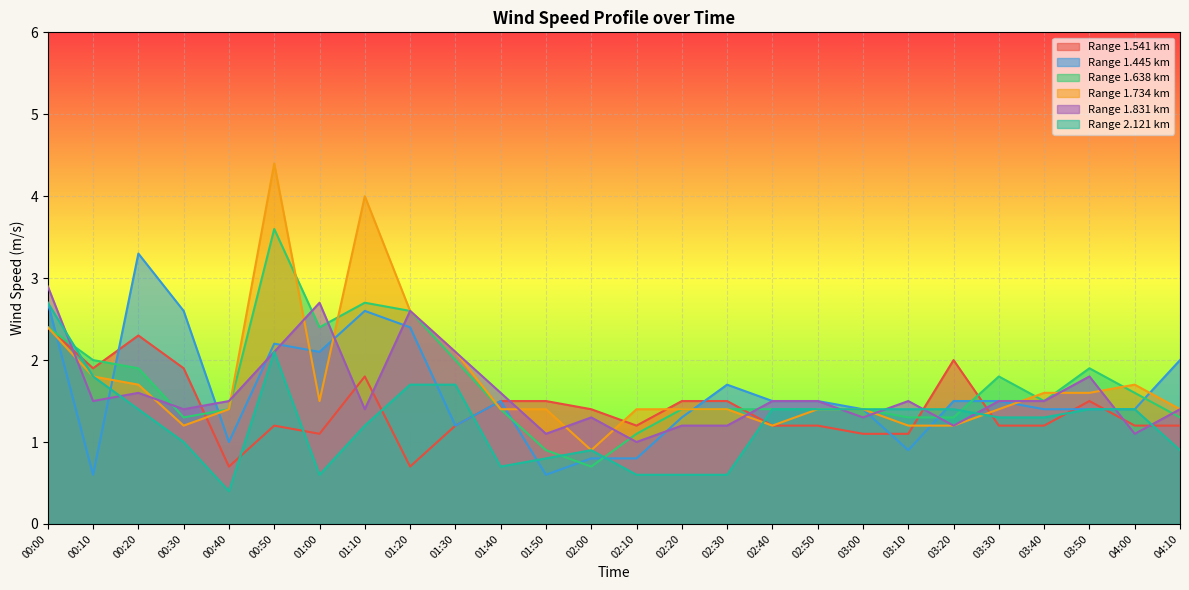

What is the label of the 25th point from the left?

04:00